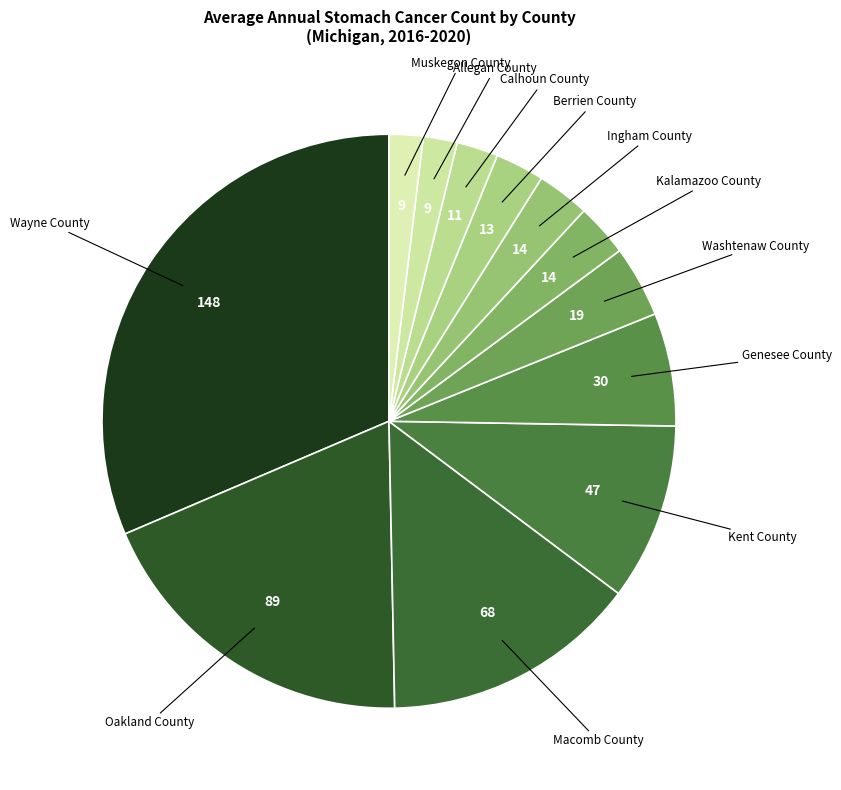

Which has a higher value, Washtenaw County or Berrien County?

Washtenaw County